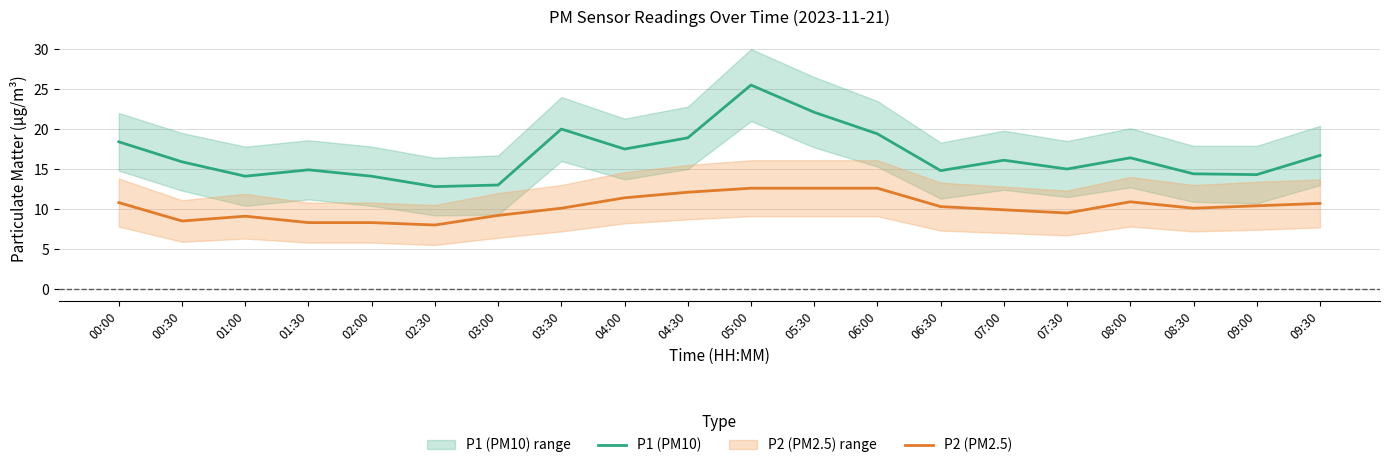

How many data points in P2 (PM2.5) are less than 10?

8